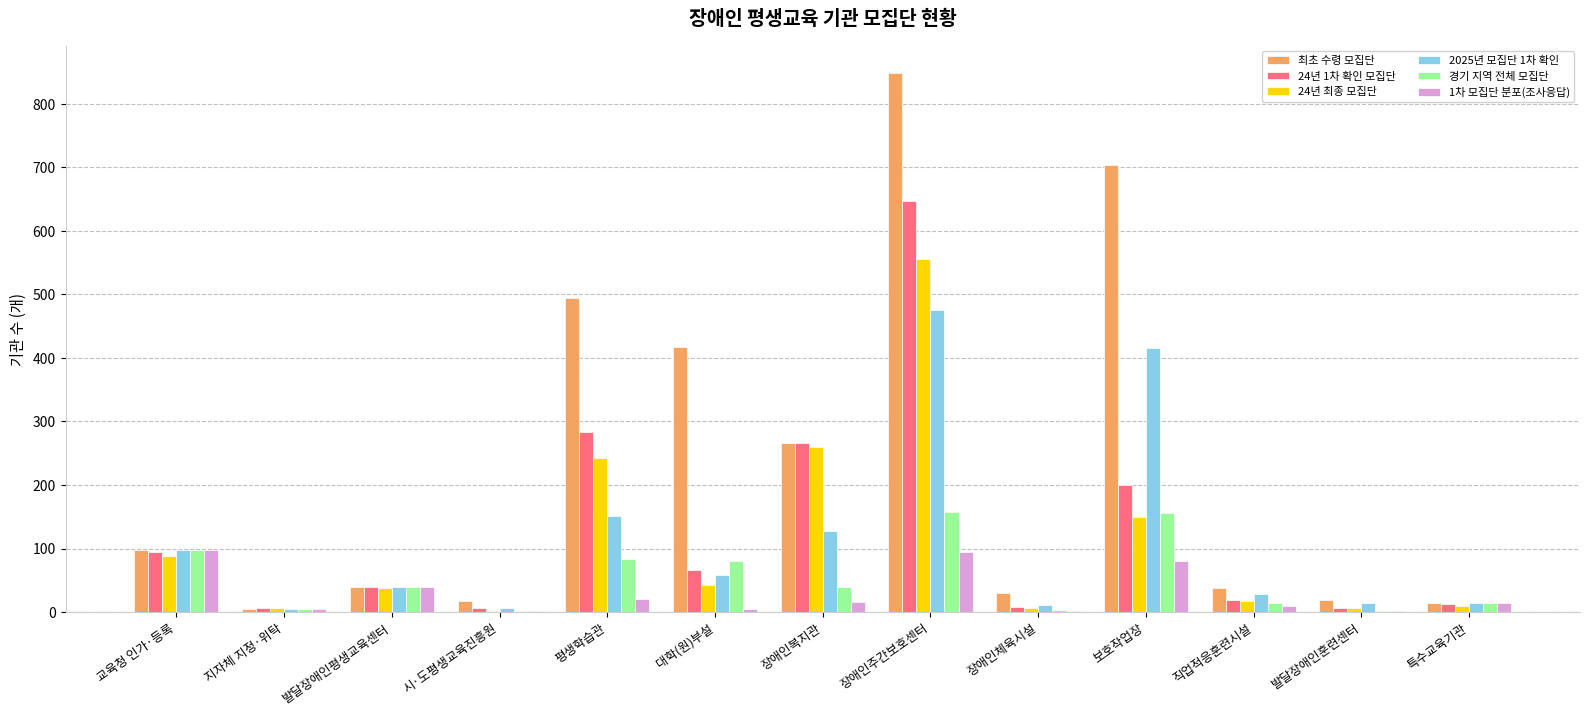

Between 보호작업장 and 특수교육기관, which series saw the biggest shift?

최초 수령 모집단